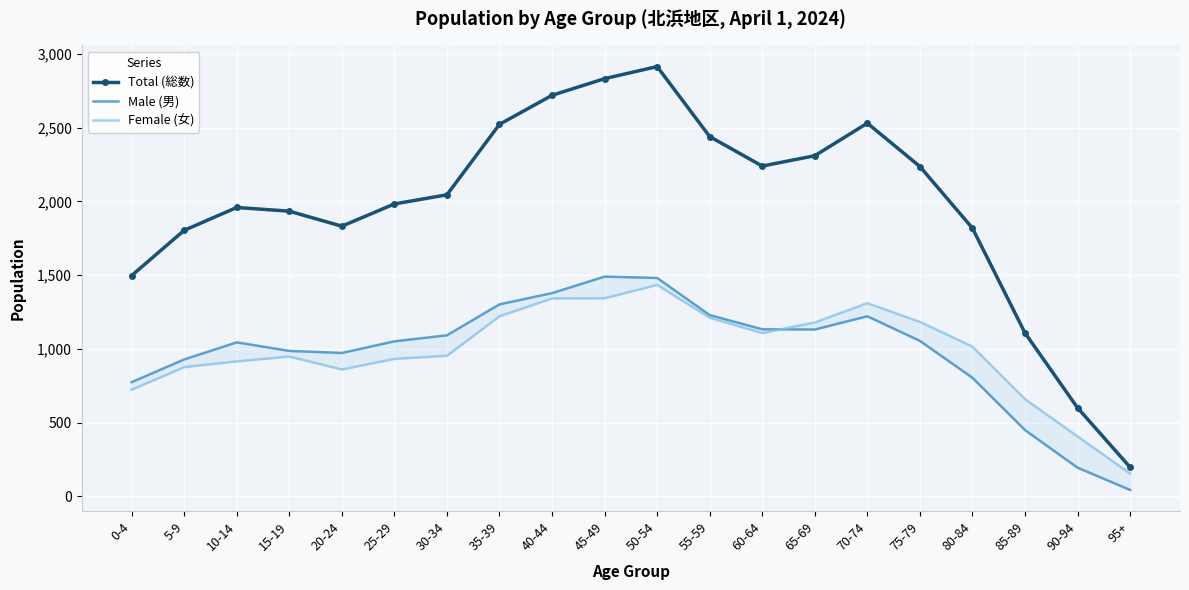

The Total (総数) series shows 4947 at 50-54. True or false?

False